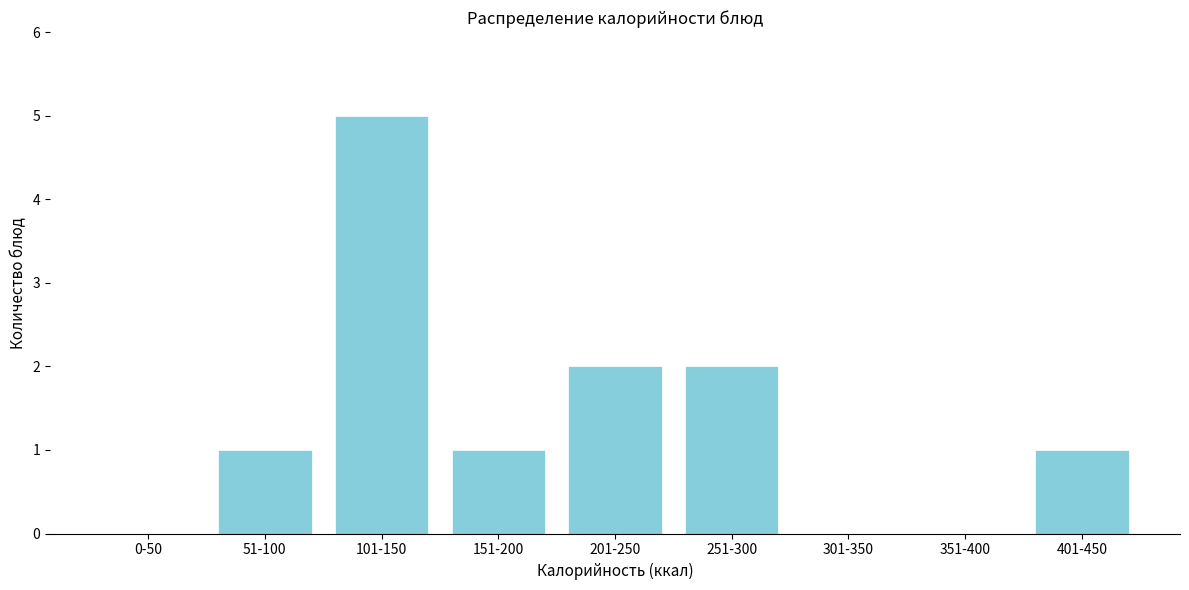

Reading left to right, extract all data points from this chart.

0-50=0	51-100=1	101-150=5	151-200=1	201-250=2	251-300=2	301-350=0	351-400=0	401-450=1